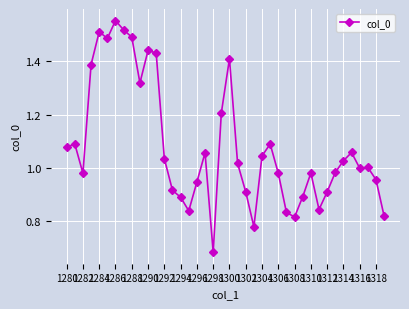

True or false: the data has more than 1 interior local peaks.

True